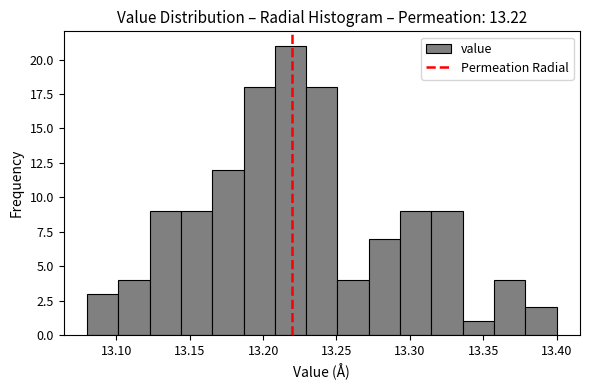

Over which range of the x-axis is the bar tallest?

13.210 to 13.230